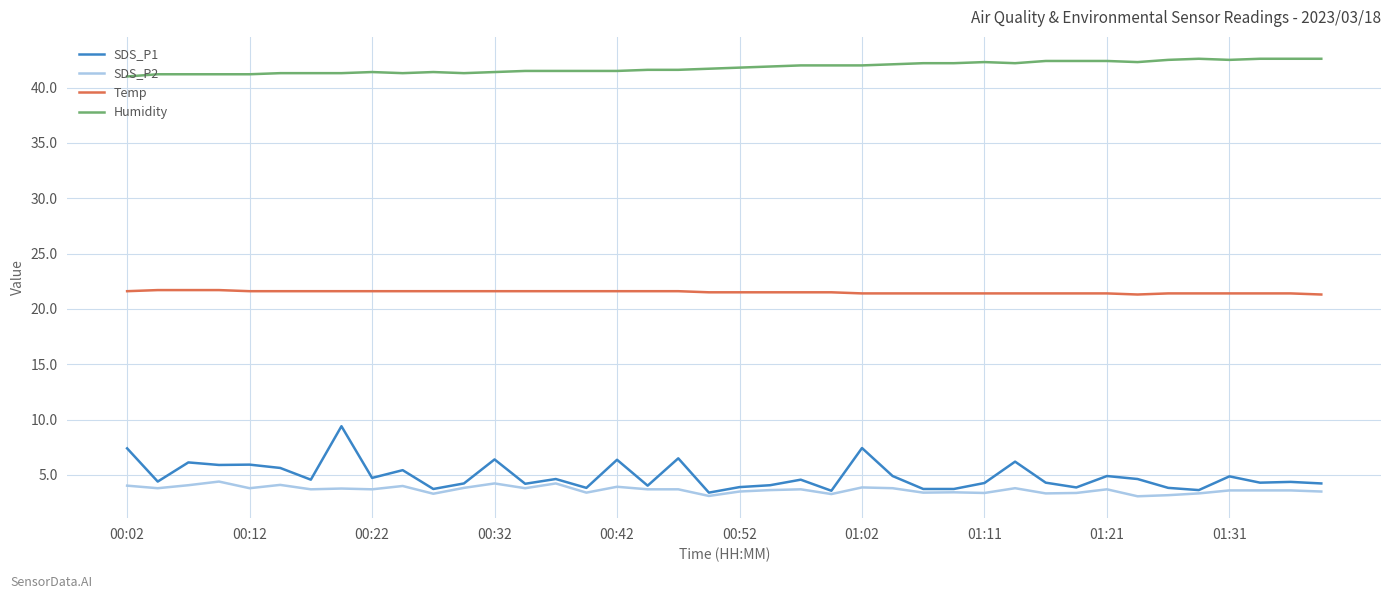

True or false: SDS_P2 has more than 0 interior local peaks.

True